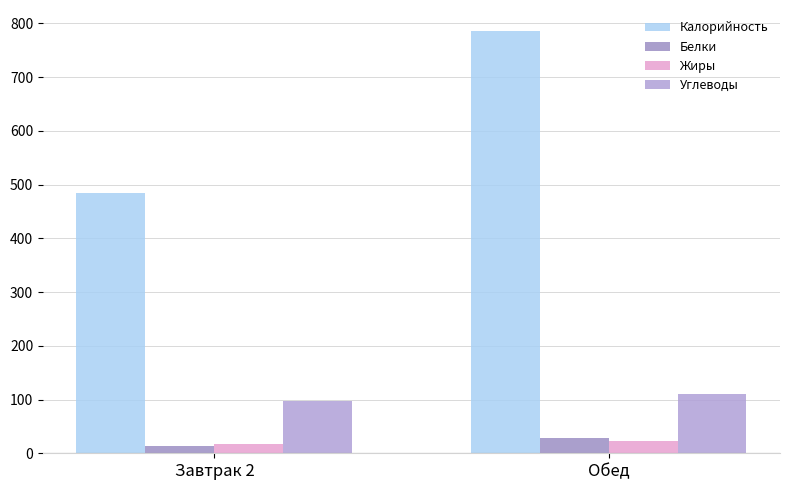

What is the total value across all series at Завтрак 2?

610.0